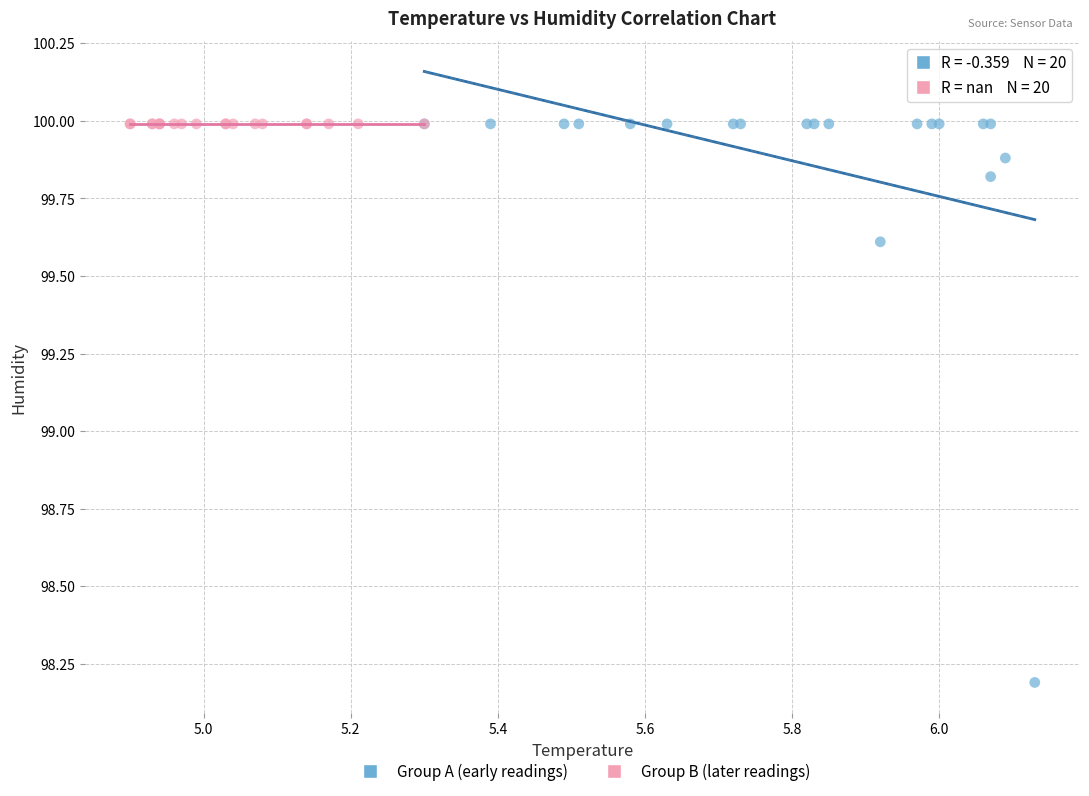

What are all the series names shown in the legend?

Group A (early readings), Group B (later readings)